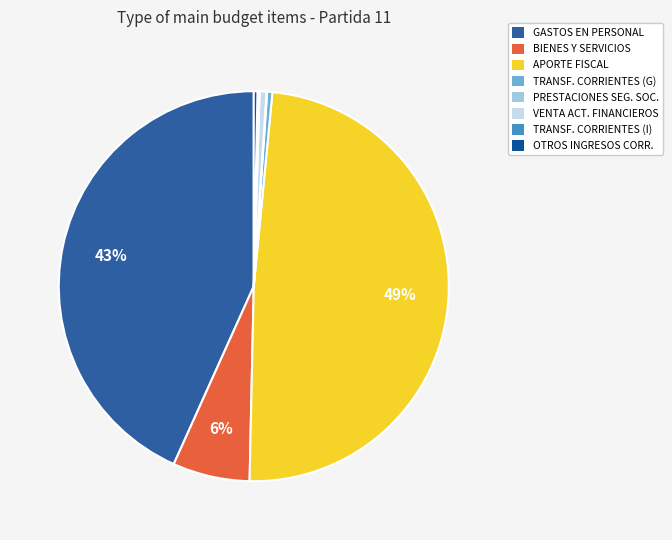

Does any single category account for the majority?

No